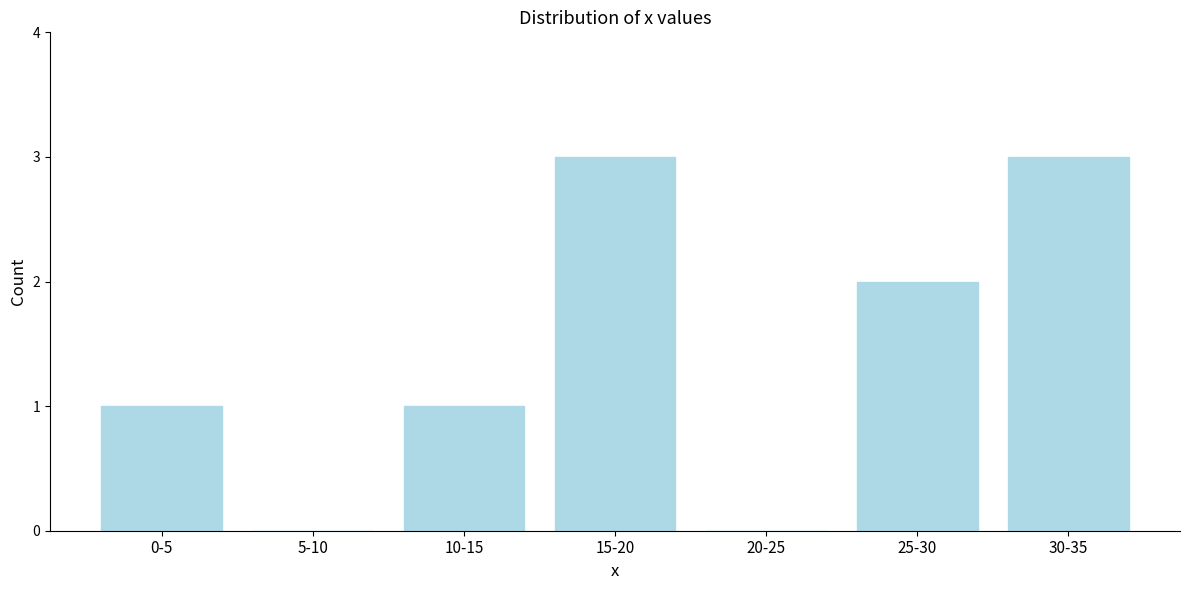

Reading left to right, extract all data points from this chart.

0-5=1	5-10=0	10-15=1	15-20=3	20-25=0	25-30=2	30-35=3